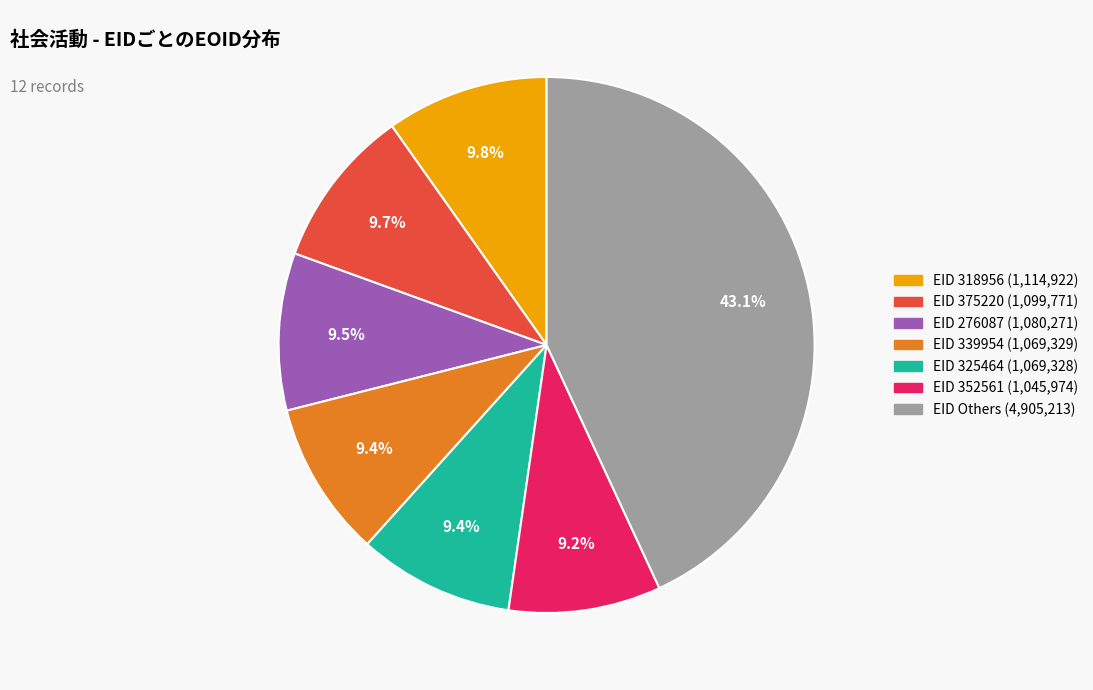

Is there any slice that represents more than half of the pie?

No